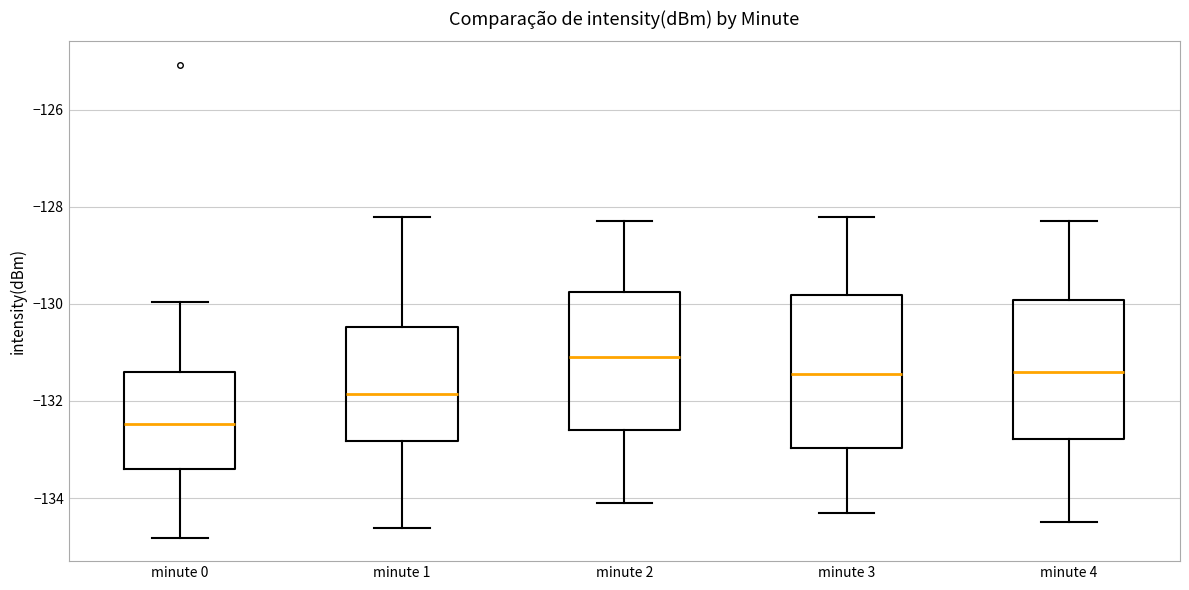

Where is the lower edge of the box for minute 0 on the y-axis? The values are not printed on the chart, so give them approximately, as read against the axis.

-133.4